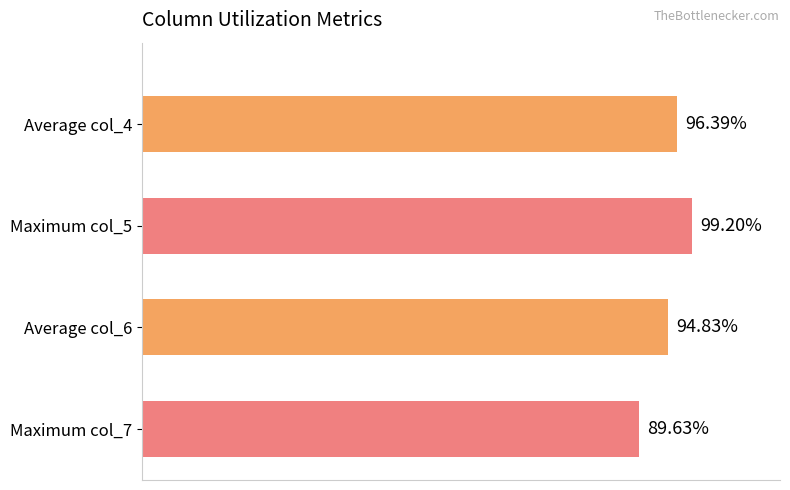

Rank the categories by value from lowest to highest.

Maximum col_7, Average col_6, Average col_4, Maximum col_5